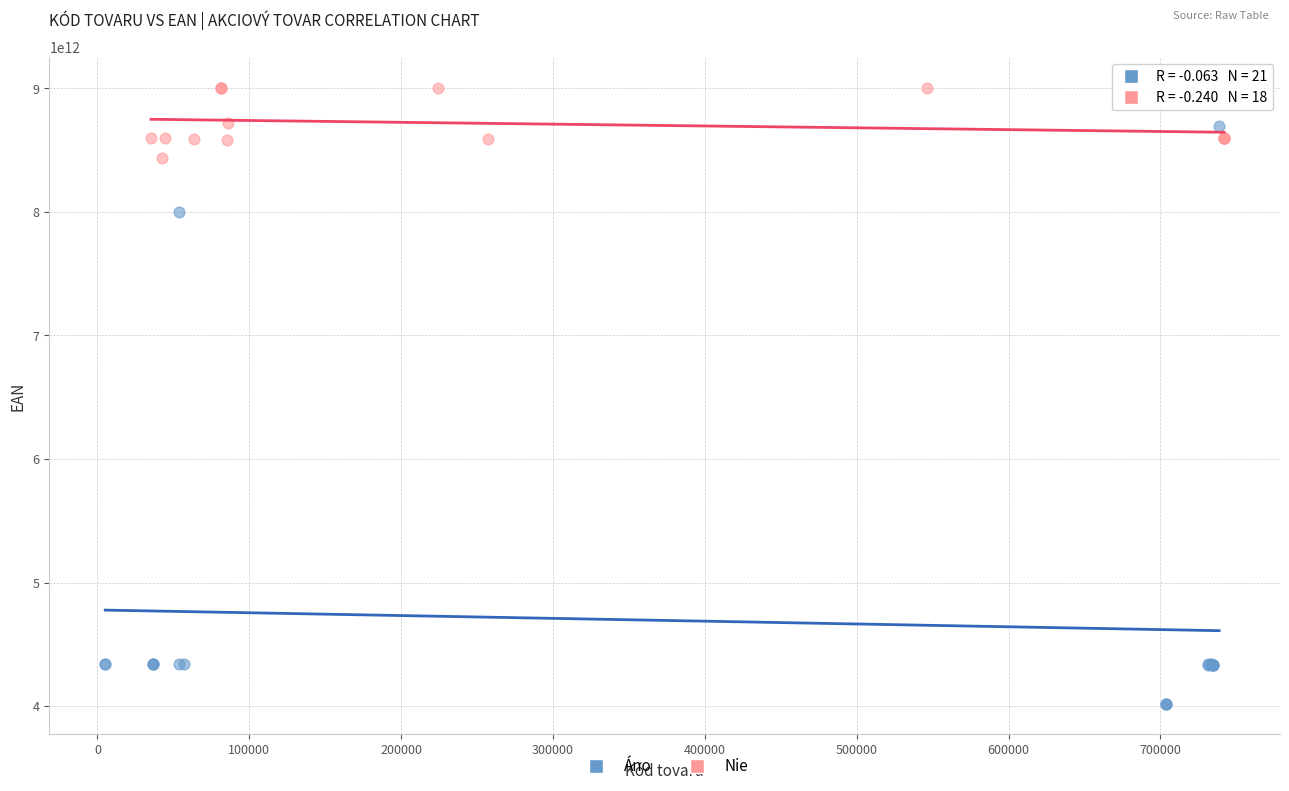

Which series has the widest spread of Y values?

Áno